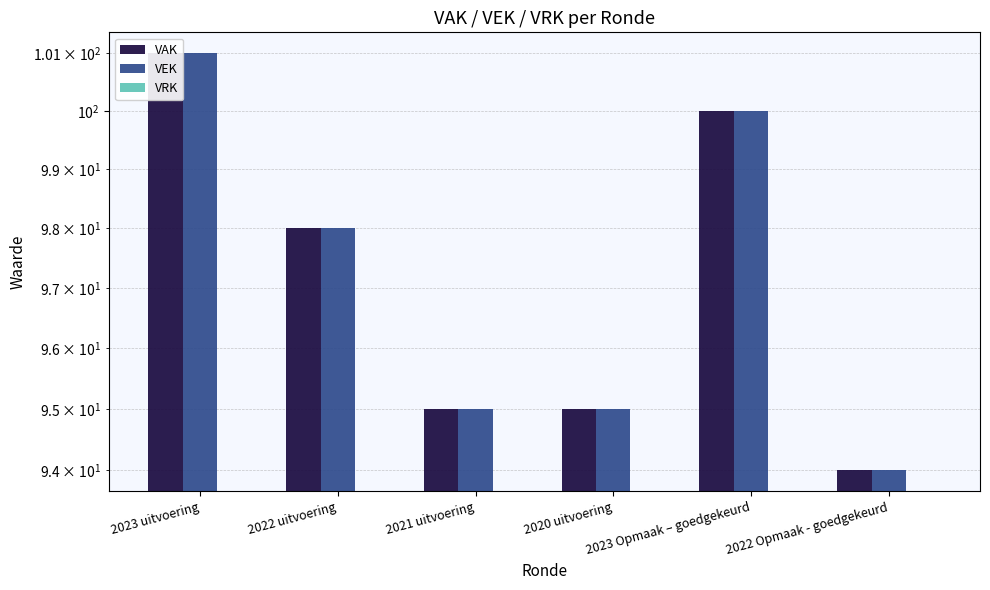

What are all the series names shown in the legend?

VAK, VEK, VRK